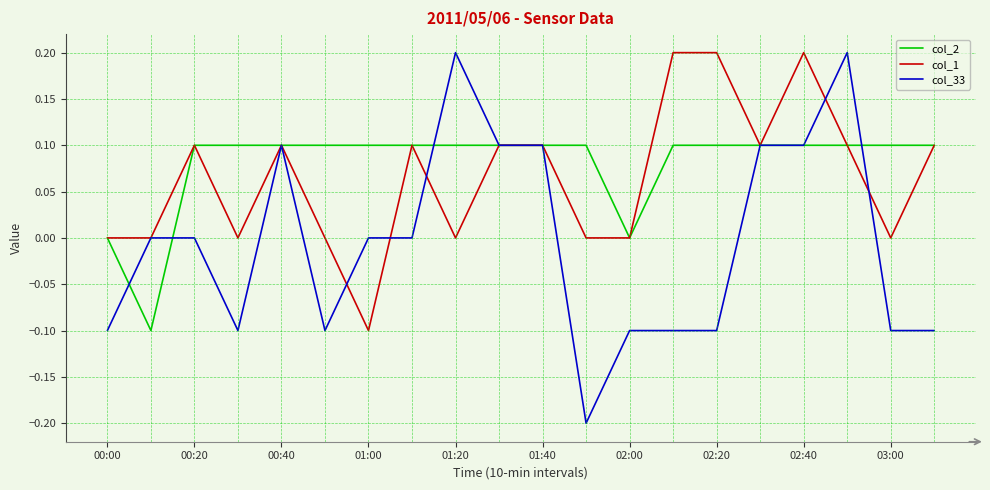

Which series has the largest range (max minus min)?

col_33